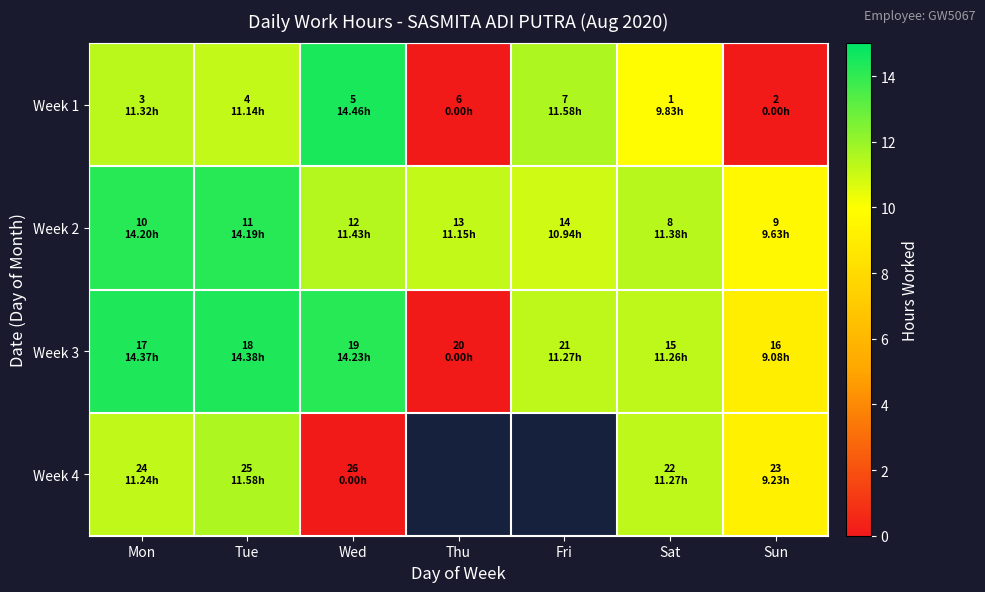

At how many categories does at least one series exceed 1?

7